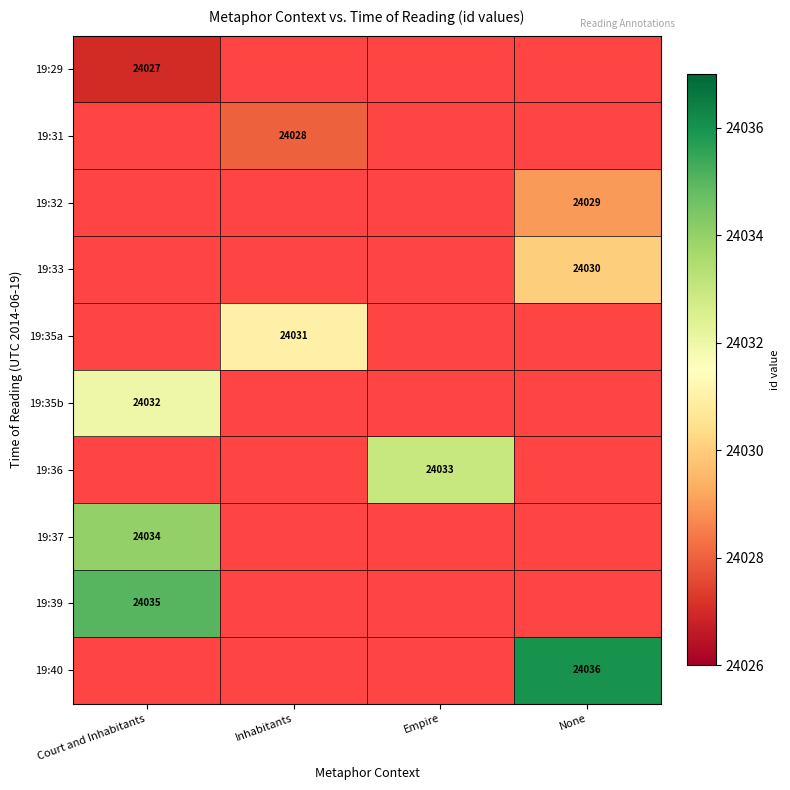

Is it true that 19:35b equals 24032 at Court and Inhabitants?

True